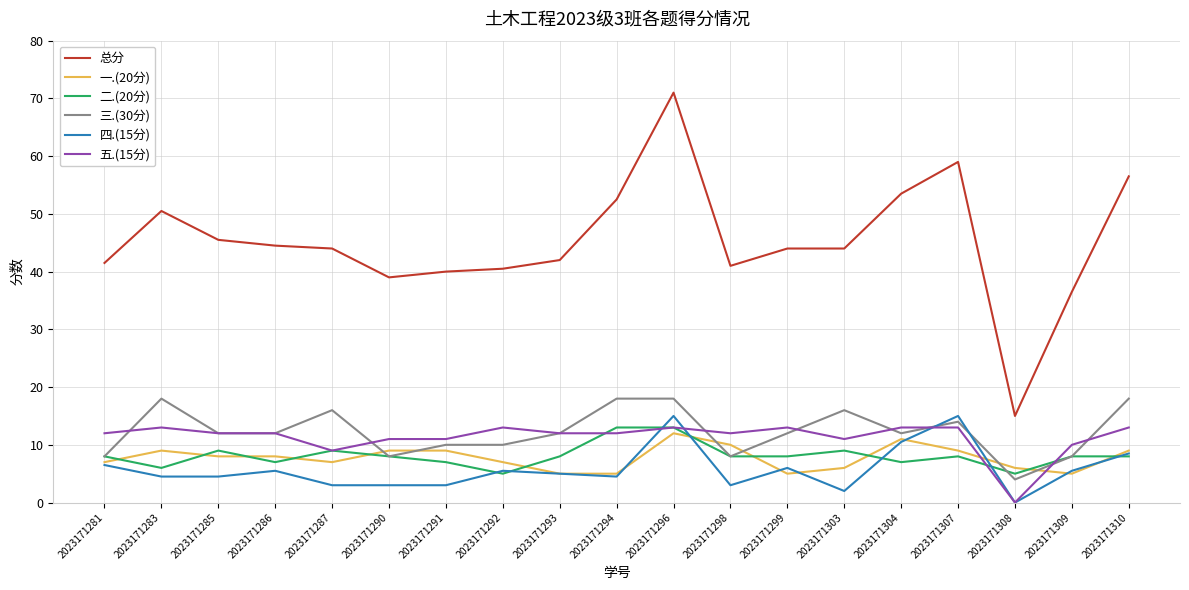

Which series has the largest range (max minus min)?

总分